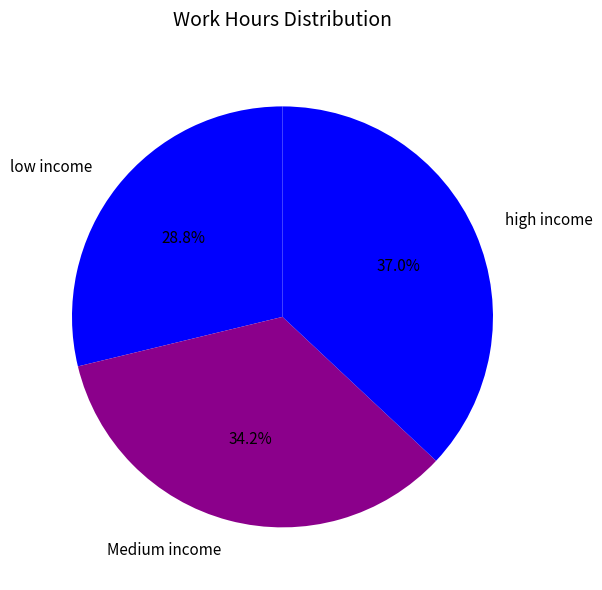

Which category has the smallest portion of the pie?

low income